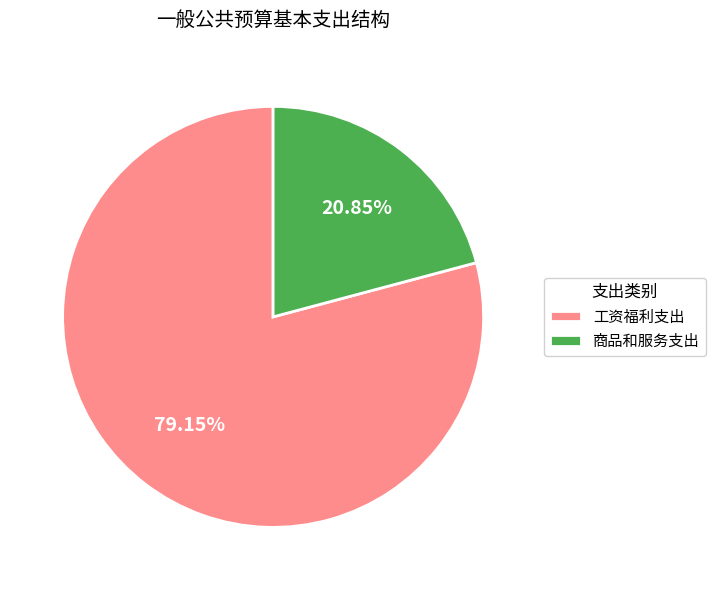

Is it true that 工资福利支出 is 71% of the pie?

False